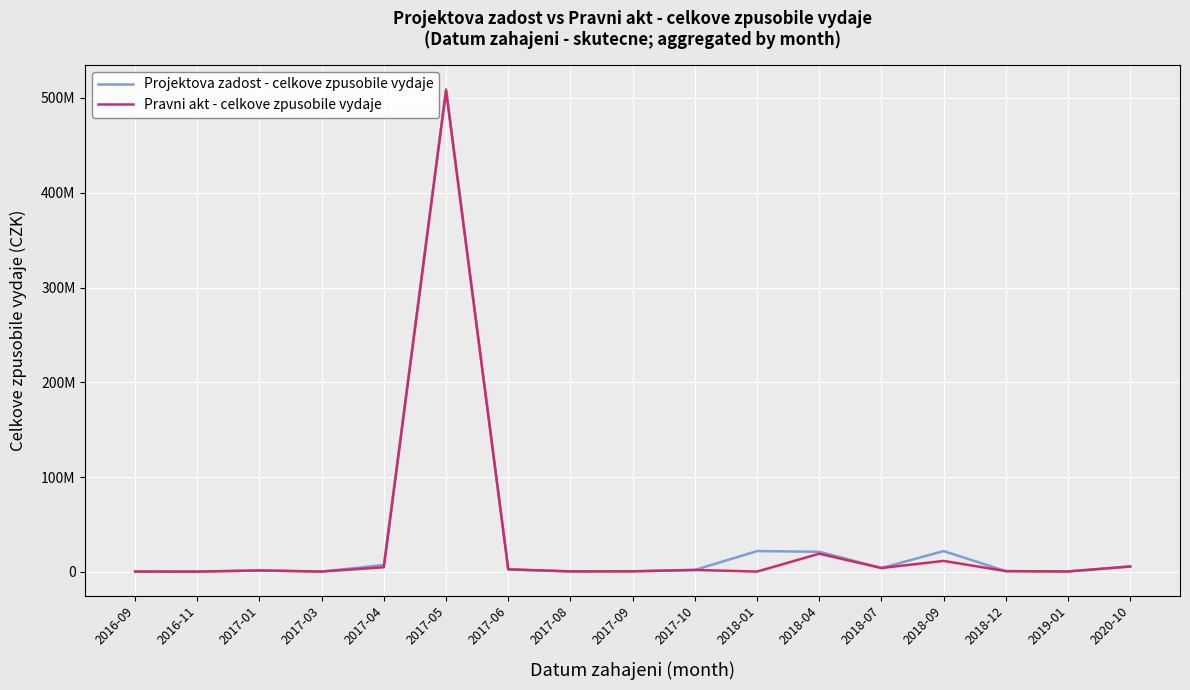

What are all the series names shown in the legend?

Projektova zadost - celkove zpusobile vydaje, Pravni akt - celkove zpusobile vydaje